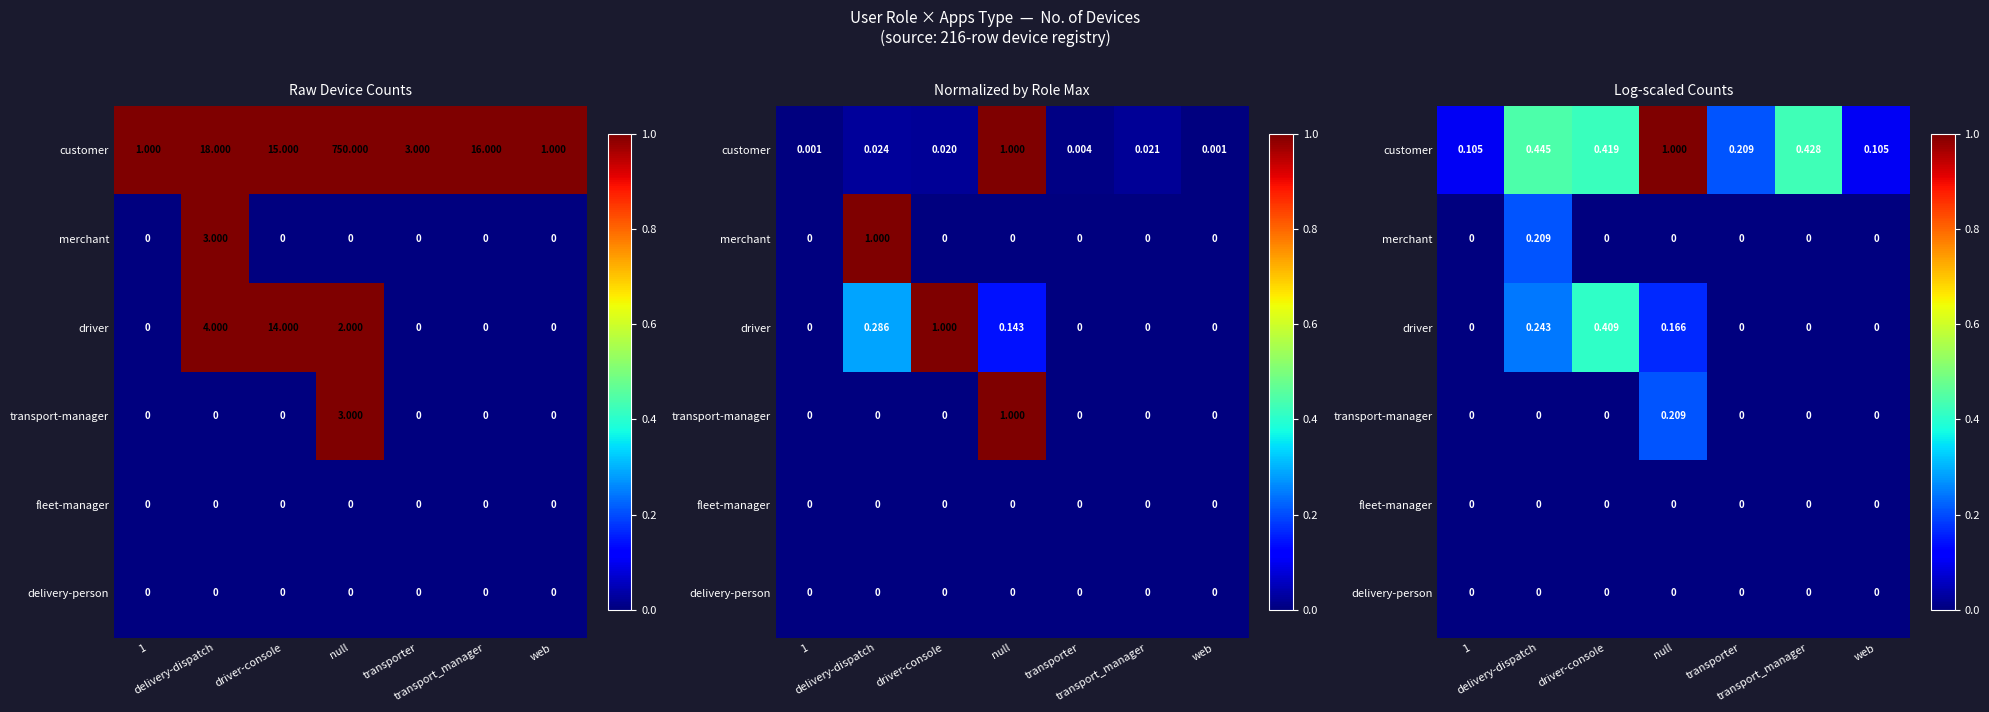

Rank the series at null from lowest to highest value.

merchant, fleet-manager, delivery-person, driver, transport-manager, customer